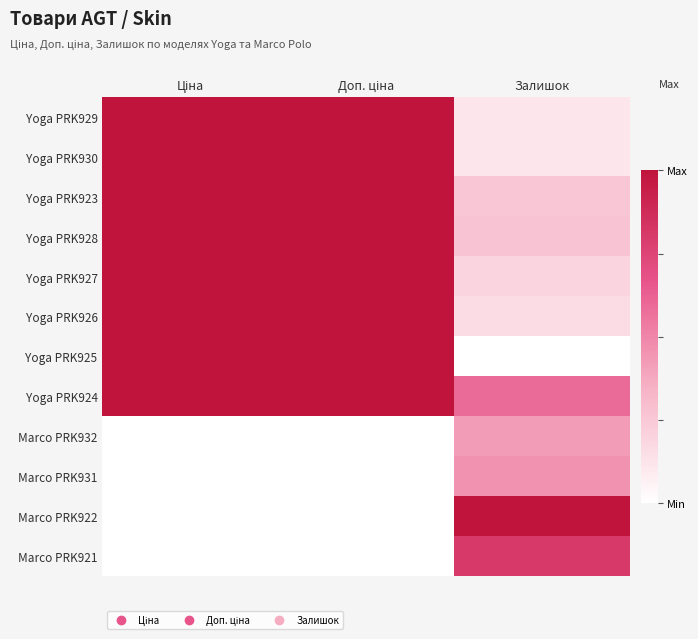

What is the maximum value shown in the chart?

1.0